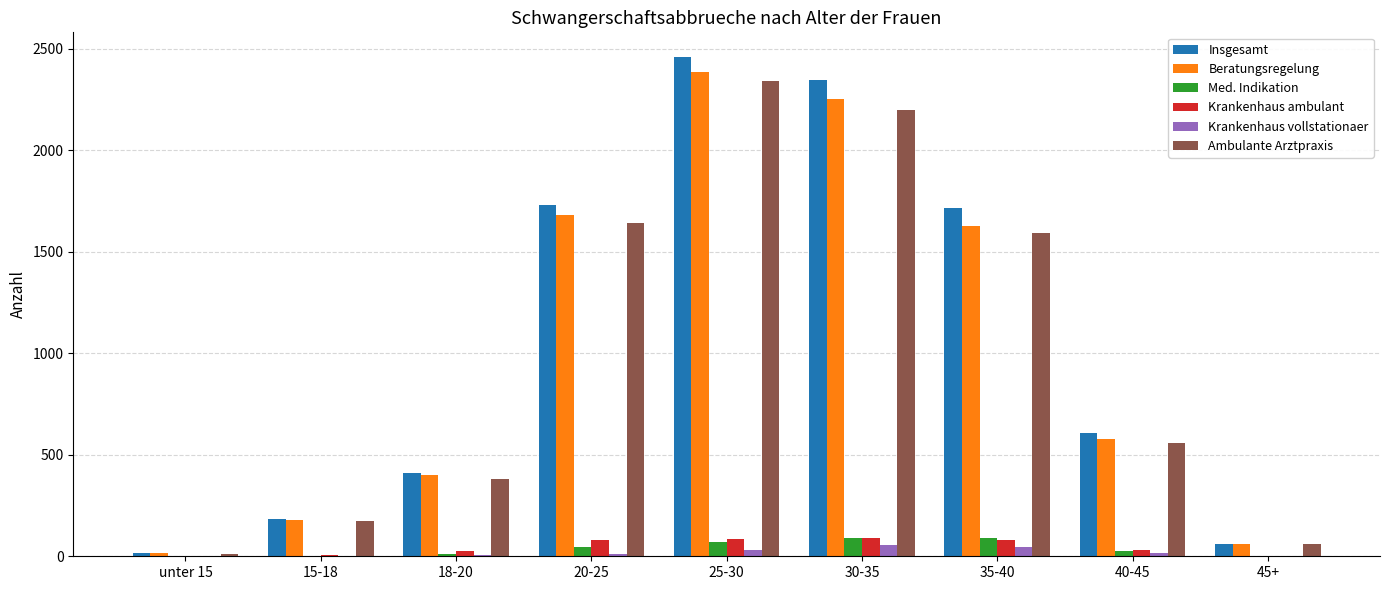

Between 18-20 and 30-35, which series saw the biggest shift?

Insgesamt